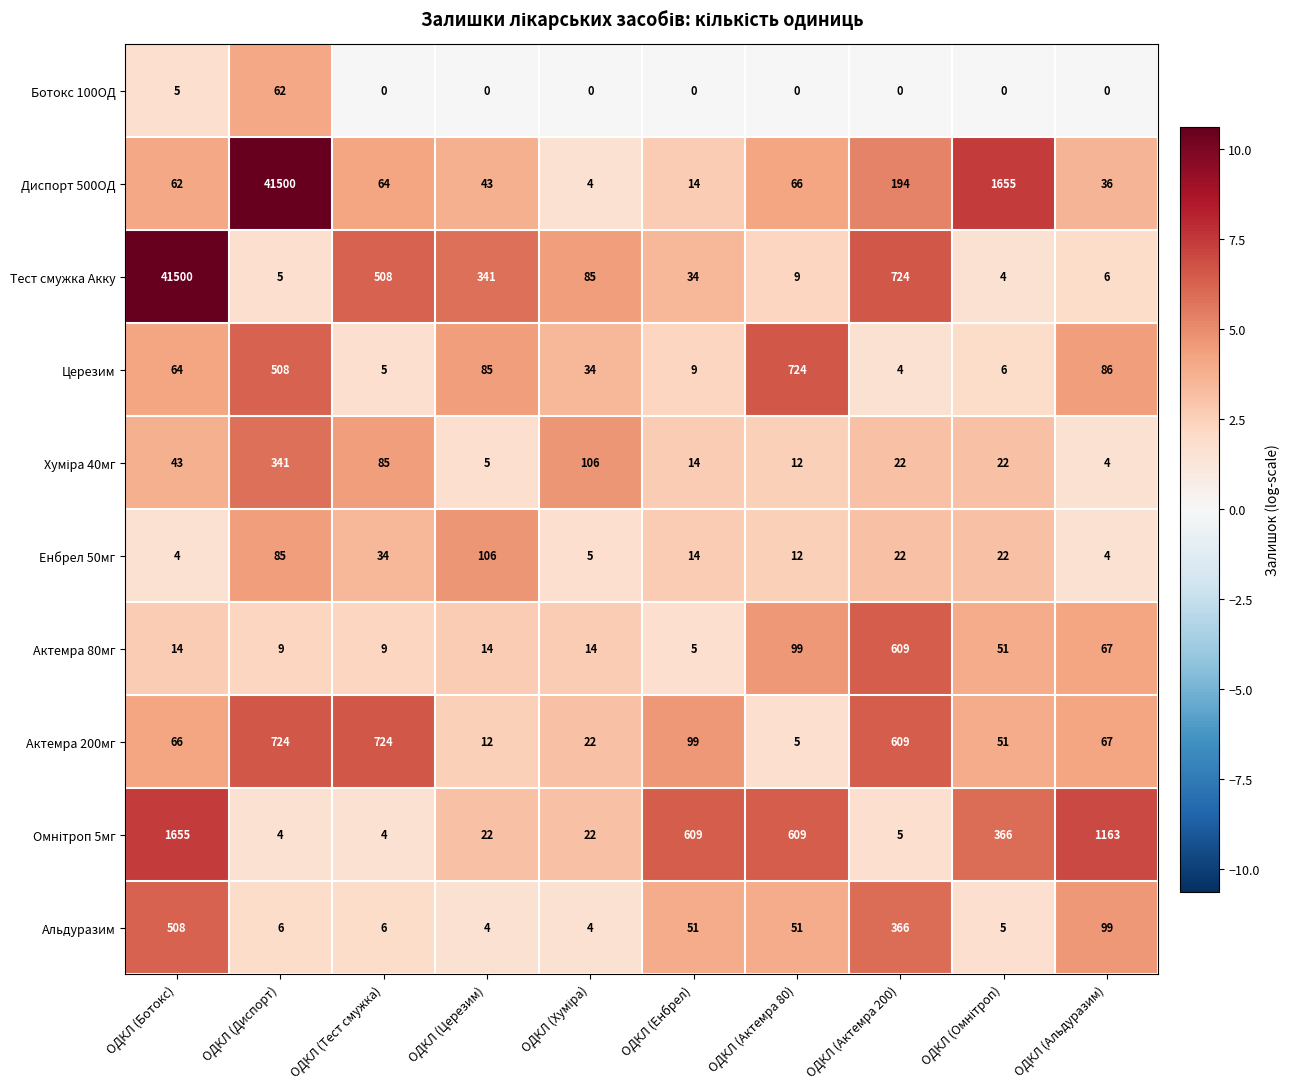

What is the difference between the highest and lowest values at ОДКЛ (Альдуразим)?

1163